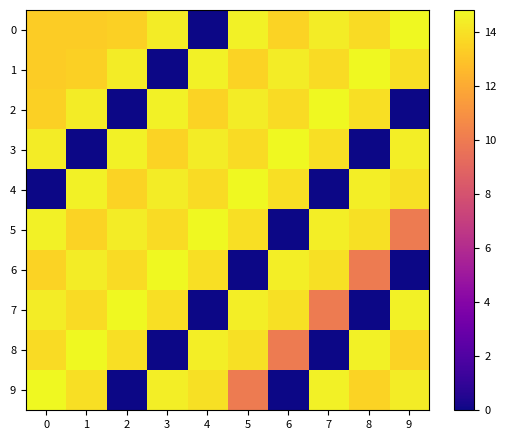

Between 3 and 4, which is larger?

3